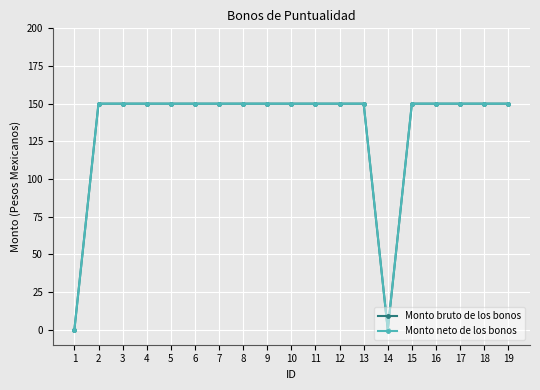

Reading right to left, list all the values displayed in this chart.

Monto bruto de los bonos: 19=150	18=150	17=150	16=150	15=150	14=0	13=150	12=150	11=150	10=150	9=150	8=150	7=150	6=150	5=150	4=150	3=150	2=150	1=0
Monto neto de los bonos: 19=150	18=150	17=150	16=150	15=150	14=0	13=150	12=150	11=150	10=150	9=150	8=150	7=150	6=150	5=150	4=150	3=150	2=150	1=0